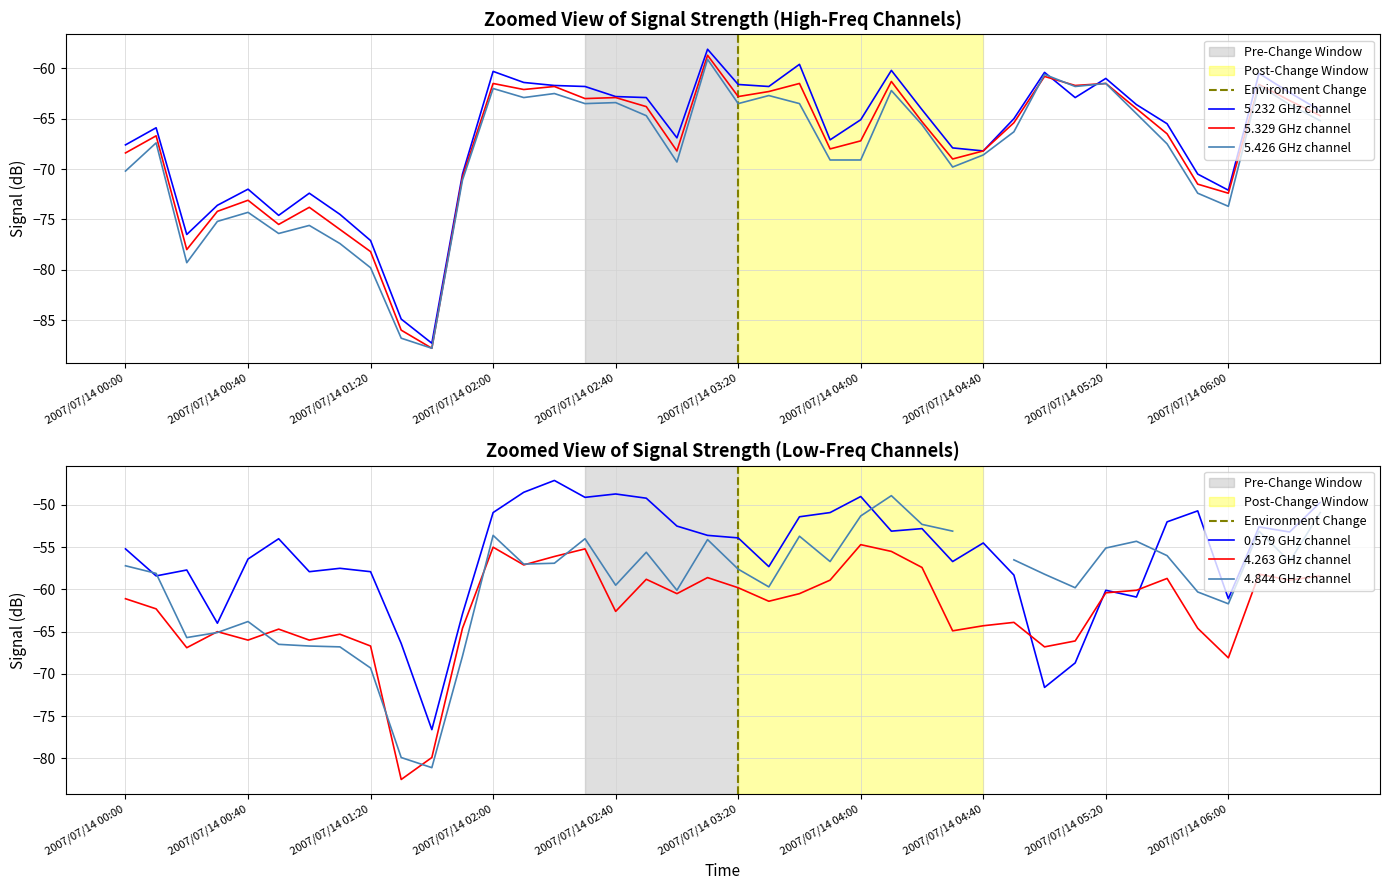

What is the difference between the highest and lowest values at 2007/07/14 05:20?

1.4